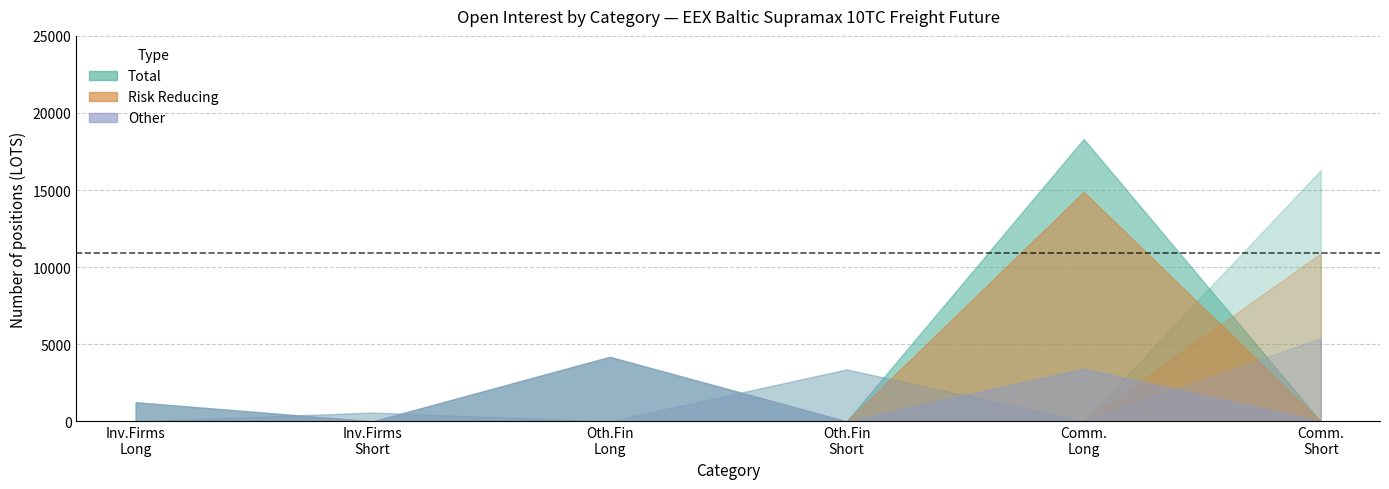

True or false: Total Short (mid) has more than 1 points higher than both neighbors.

False